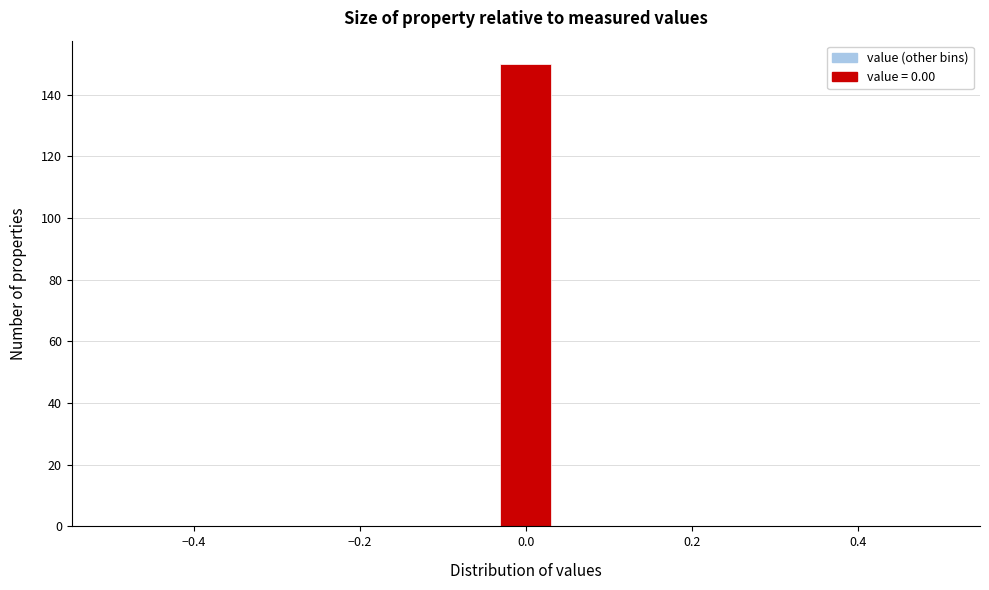

Around what value on the x-axis is the tallest bar? Give the approximate position of its centre, as read against the axis.

0.00